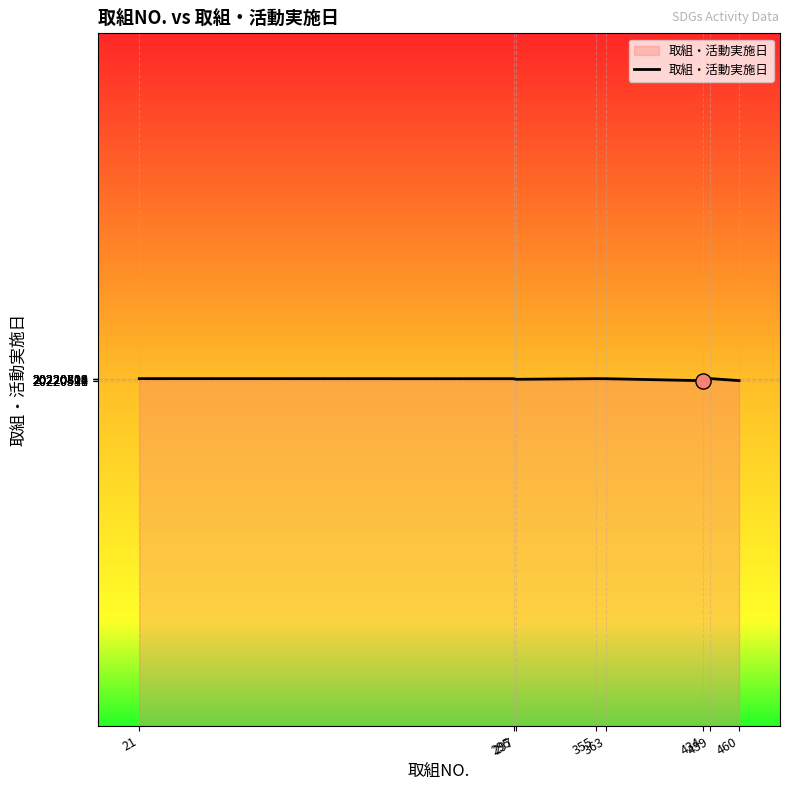

What is the average value?

20220728